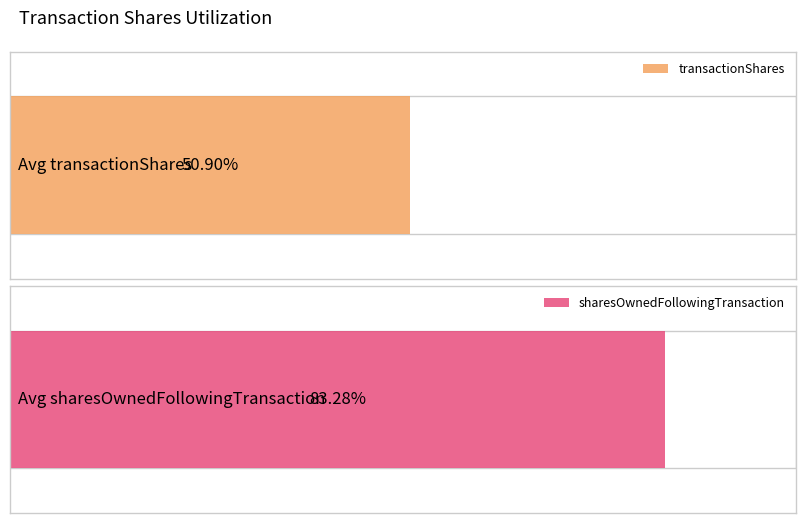

How many series are shown in this chart?

2